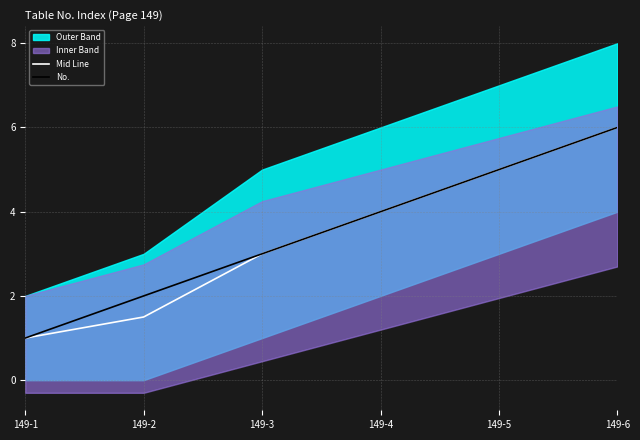

Which category has the highest value in the Mid Line series?

149-6